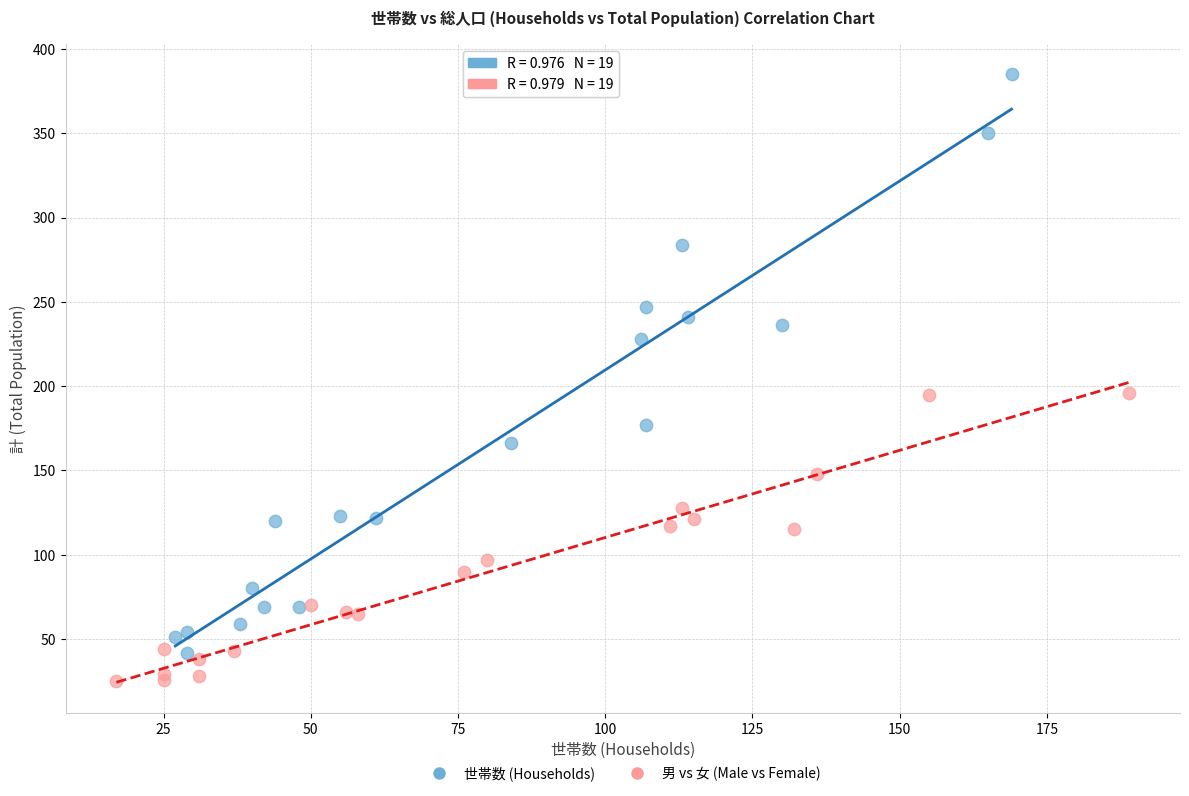

Which series reaches the maximum Y coordinate?

世帯数 (Households)